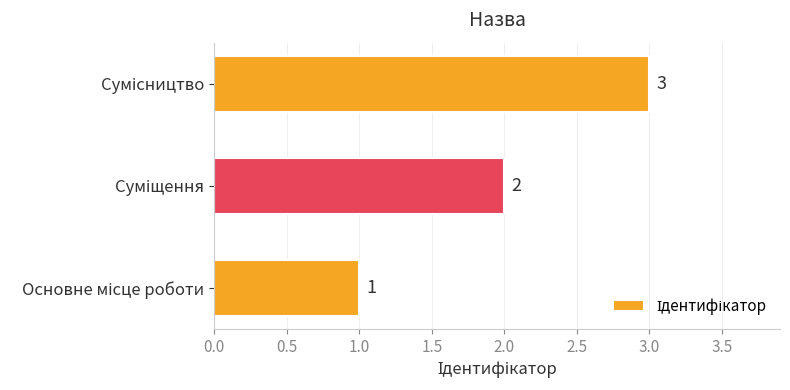

What is the difference between the maximum and second lowest values?

1